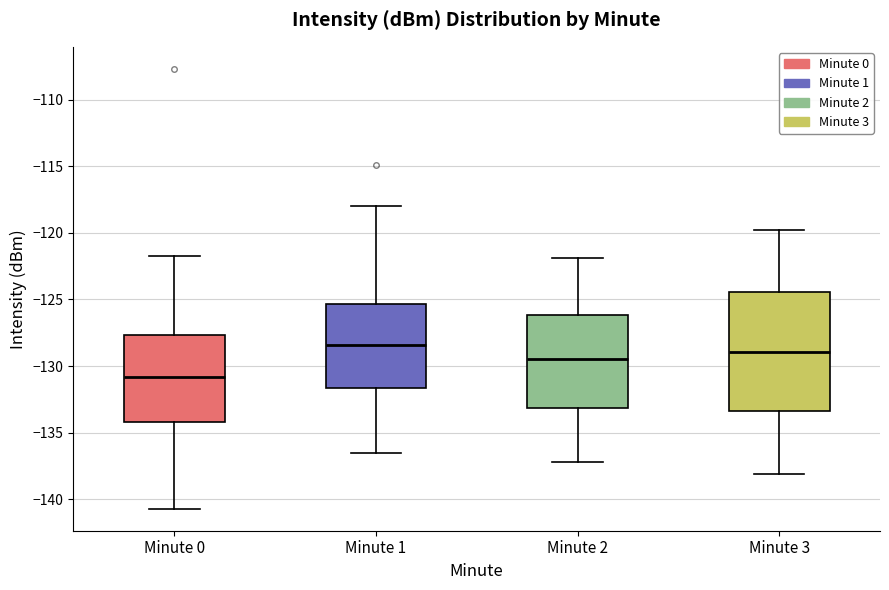

Where does the median line of the box for Minute 3 sit on the y-axis? The values are not printed on the chart, so give them approximately, as read against the axis.

-129.0